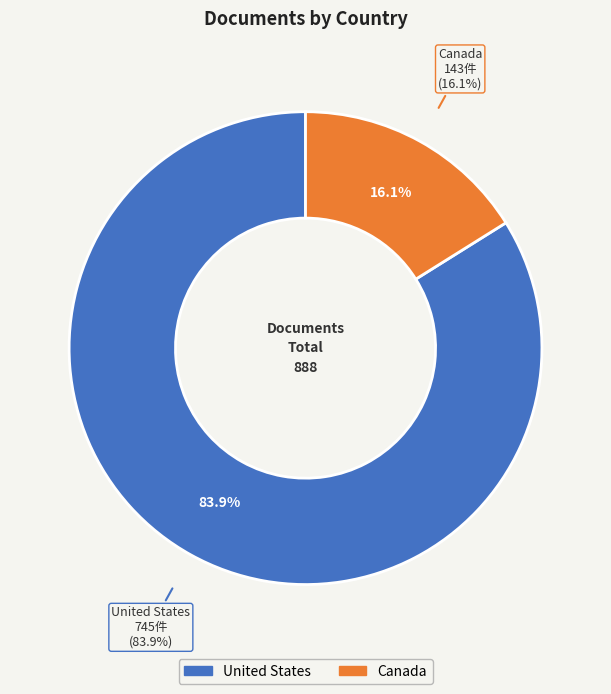

What percentage is the Canada slice, to the nearest percent?

16%